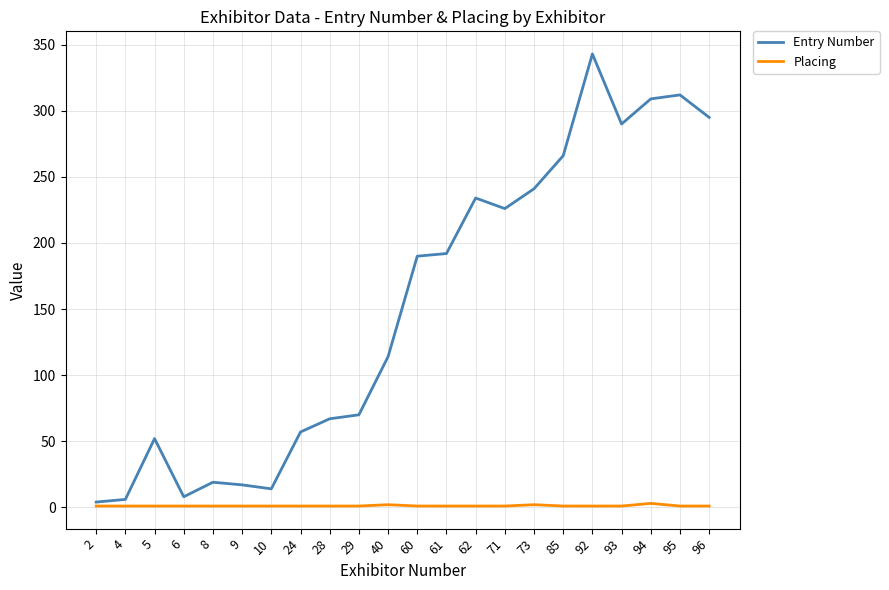

True or false: Entry Number has a value of 192 at 61.

True